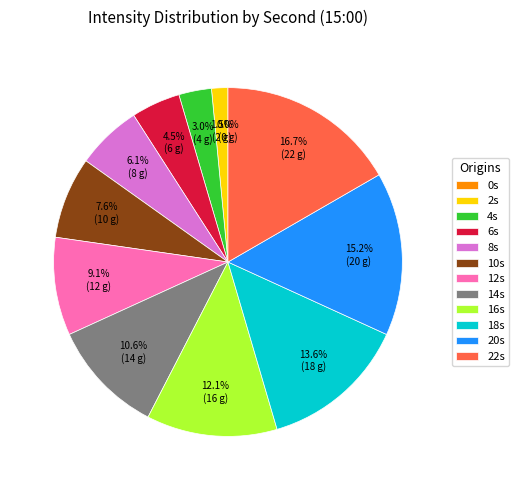

Is the sum of 14 and 4 greater than half?

No